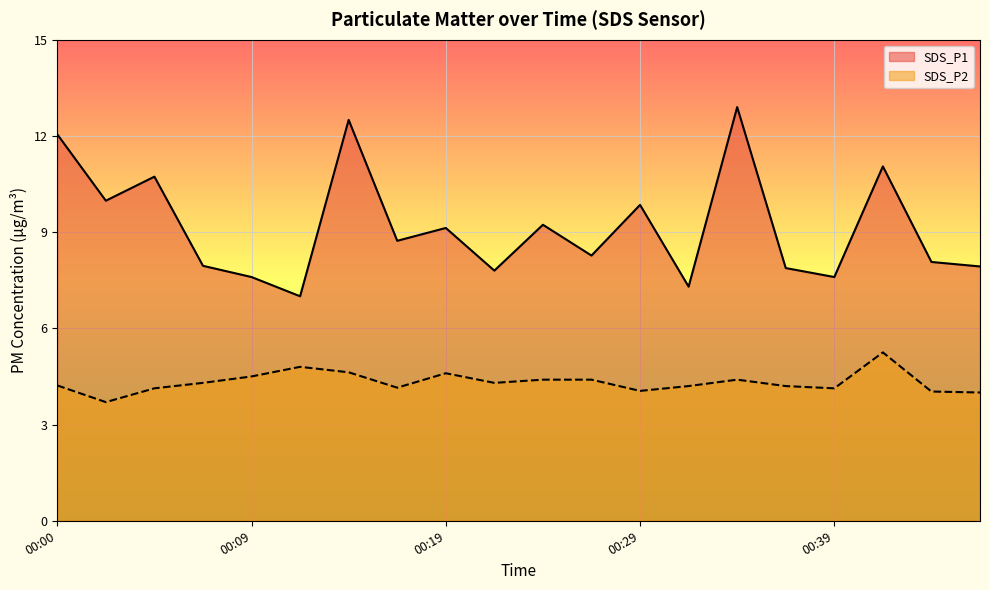

How many interior local valleys does the SDS_P1 series have?

7